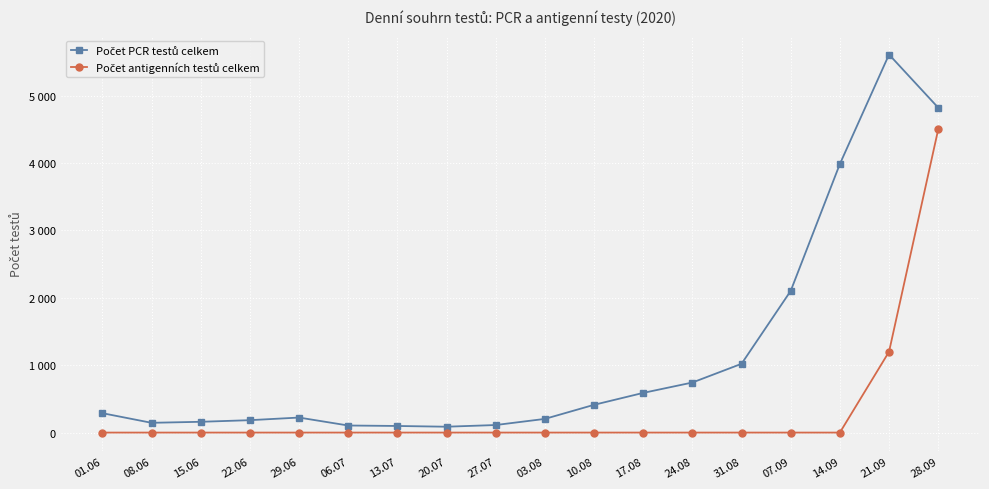

True or false: Počet antigenních testů celkem has more than 0 interior local peaks.

False